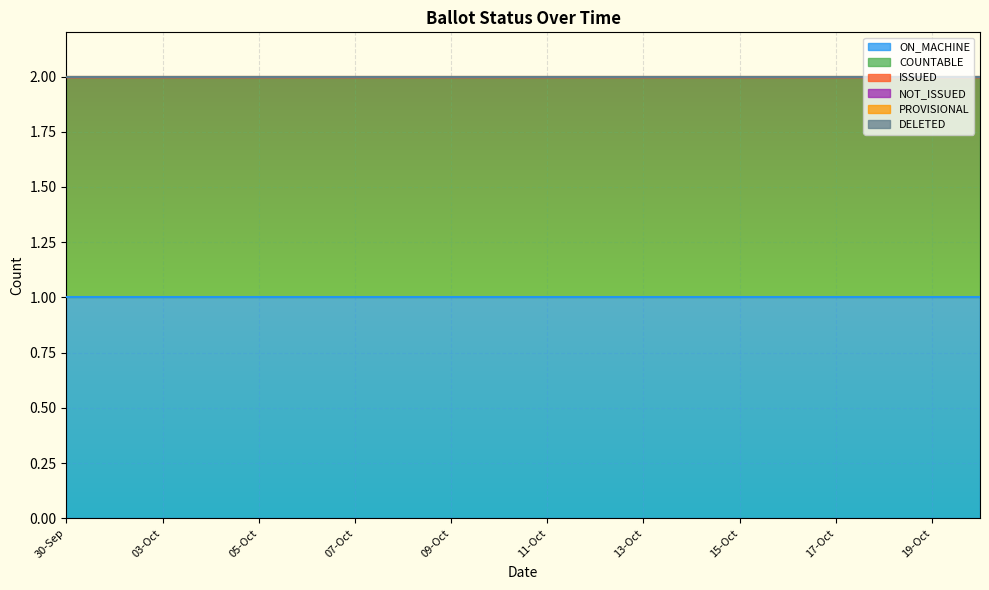

True or false: NOT_ISSUED has more than 0 points higher than both neighbors.

False